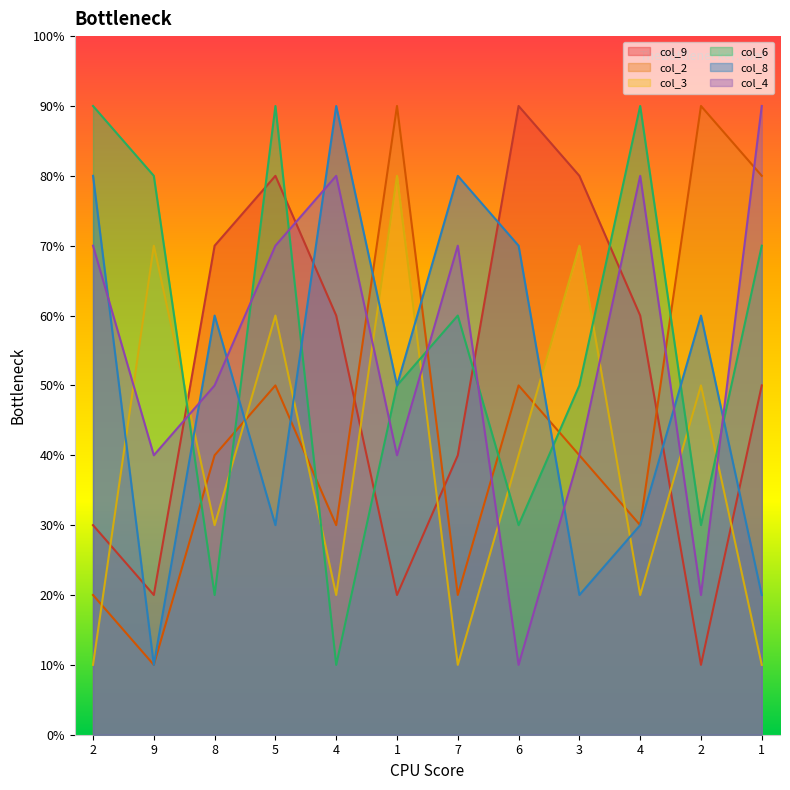

Where do col_8 and col_9 first cross each other?

2 and 9